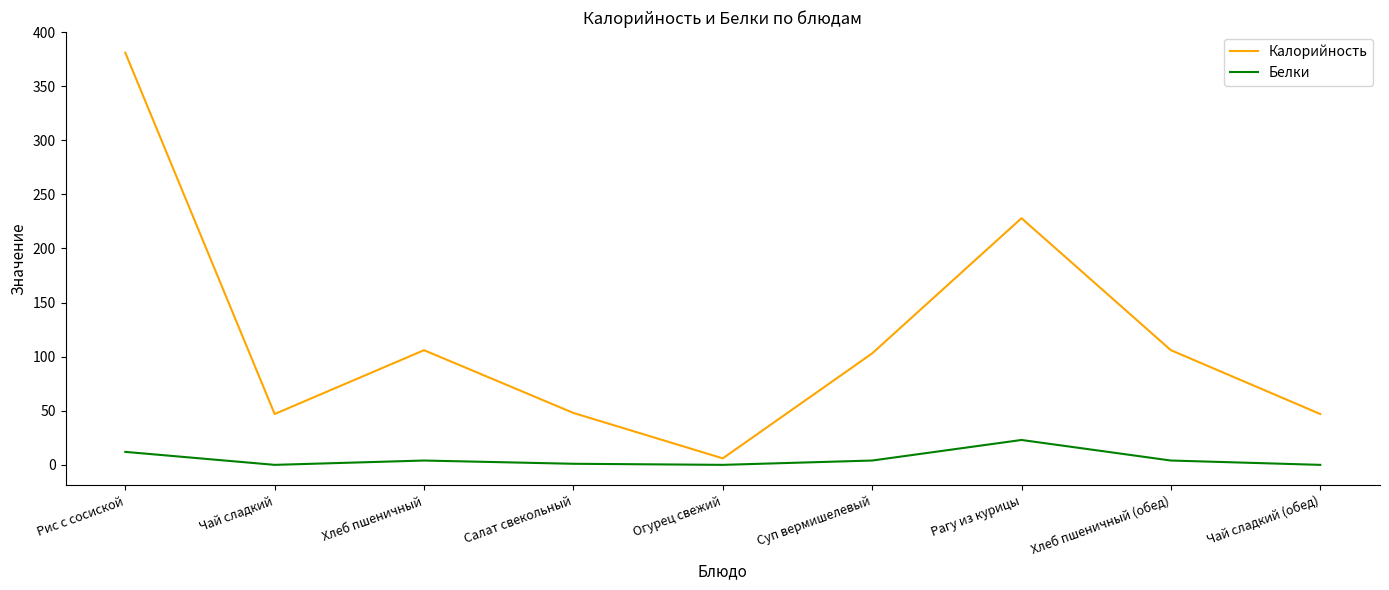

Which series has the largest total across all categories?

Калорийность